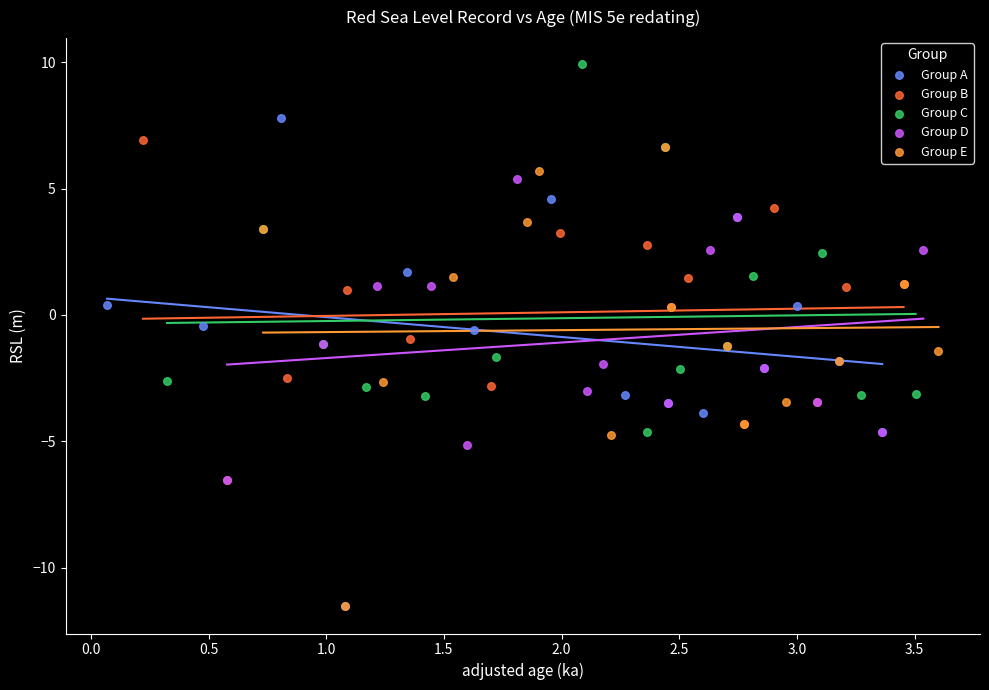

Which series reaches the maximum Y coordinate?

Group C